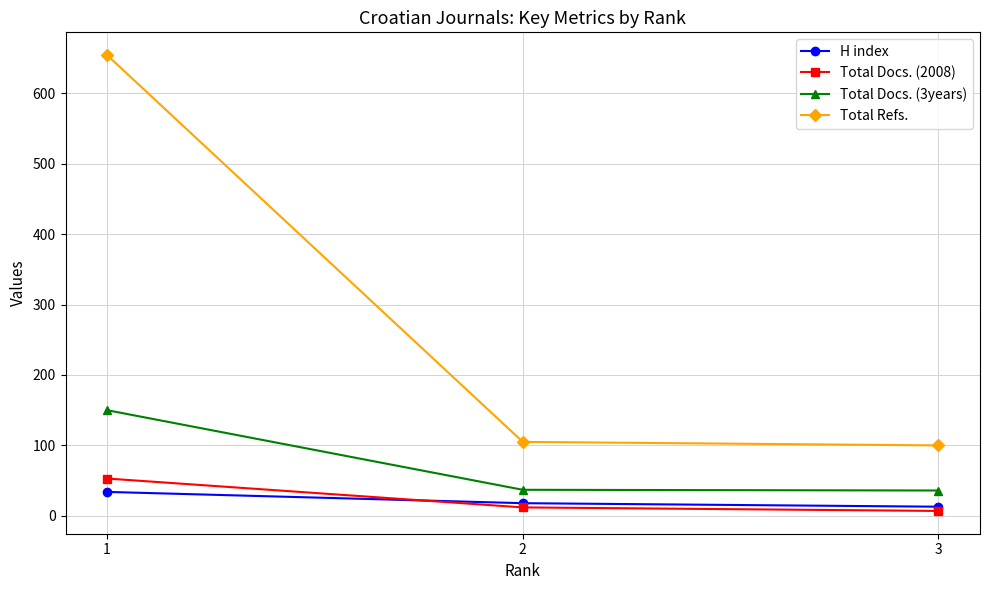

The value of H index at 1 is 34. True or false?

True